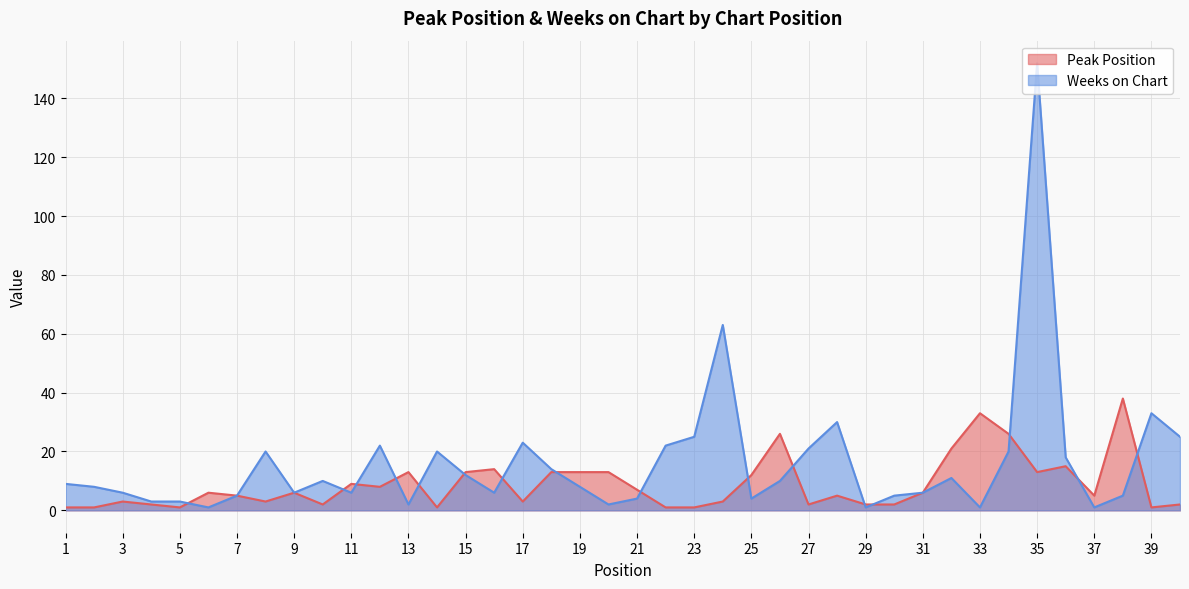

What is the highest value of the Peak Position series?

38